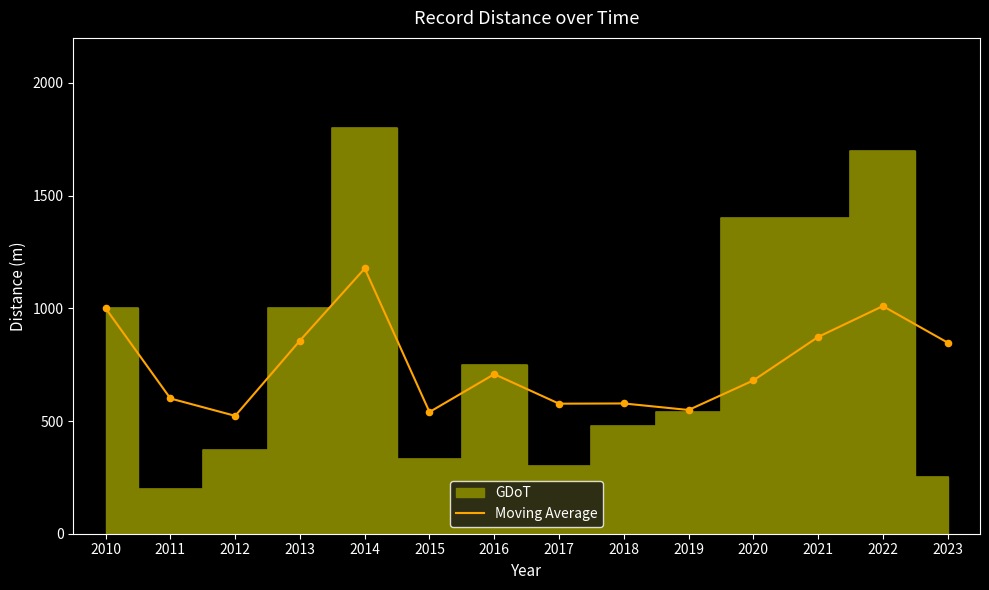

Which has a higher value, 2013 or 2021?

2021